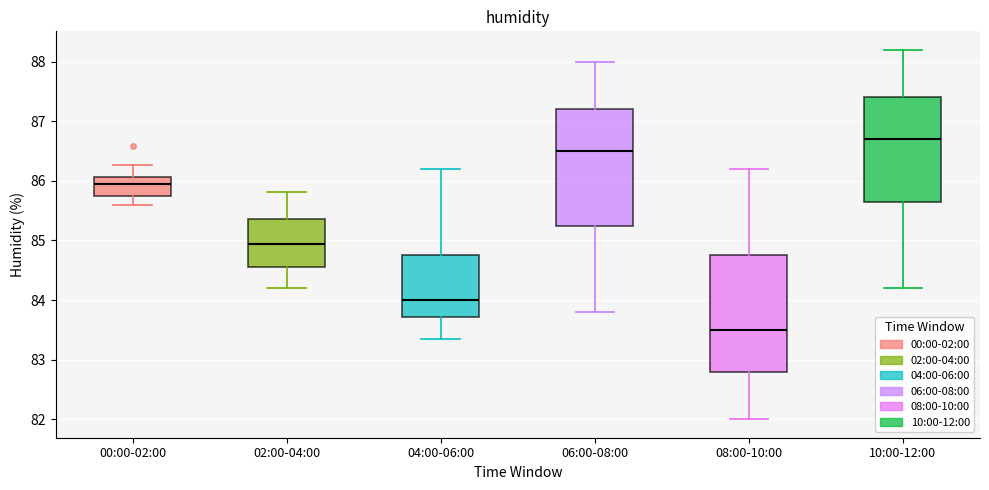

Reading left to right, read every box against the y-axis: the position of its median line, the range the box covers, and the ends of its whiskers. The values are not printed on the chart, so give them approximately, as read against the axis.

00:00-02:00: median 86.0, box 85.7 to 86.1, whiskers 85.6 to 86.3
02:00-04:00: median 84.9, box 84.6 to 85.4, whiskers 84.2 to 85.8
04:00-06:00: median 84.0, box 83.7 to 84.8, whiskers 83.4 to 86.2
06:00-08:00: median 86.5, box 85.3 to 87.2, whiskers 83.8 to 88.0
08:00-10:00: median 83.5, box 82.8 to 84.8, whiskers 82.0 to 86.2
10:00-12:00: median 86.7, box 85.7 to 87.4, whiskers 84.2 to 88.2